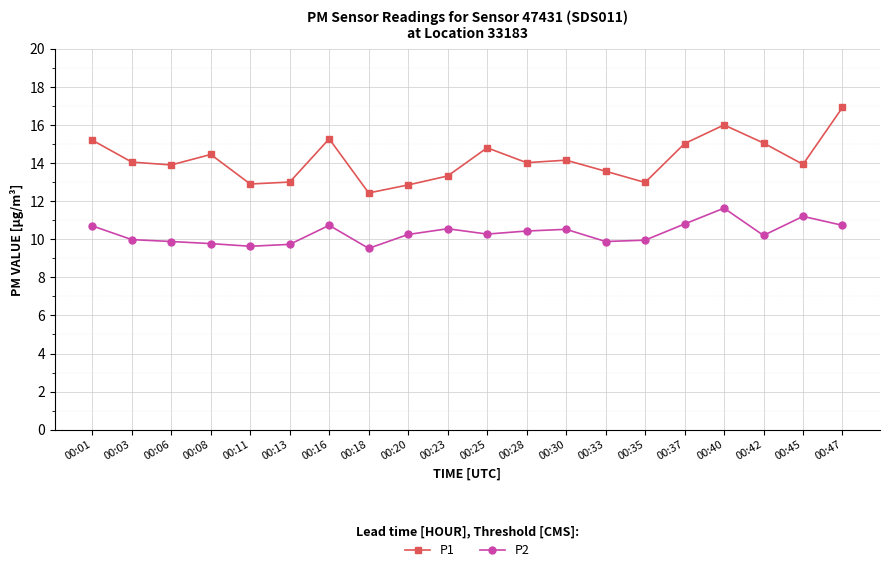

At which category does the chart reach its peak across all series?

00:47